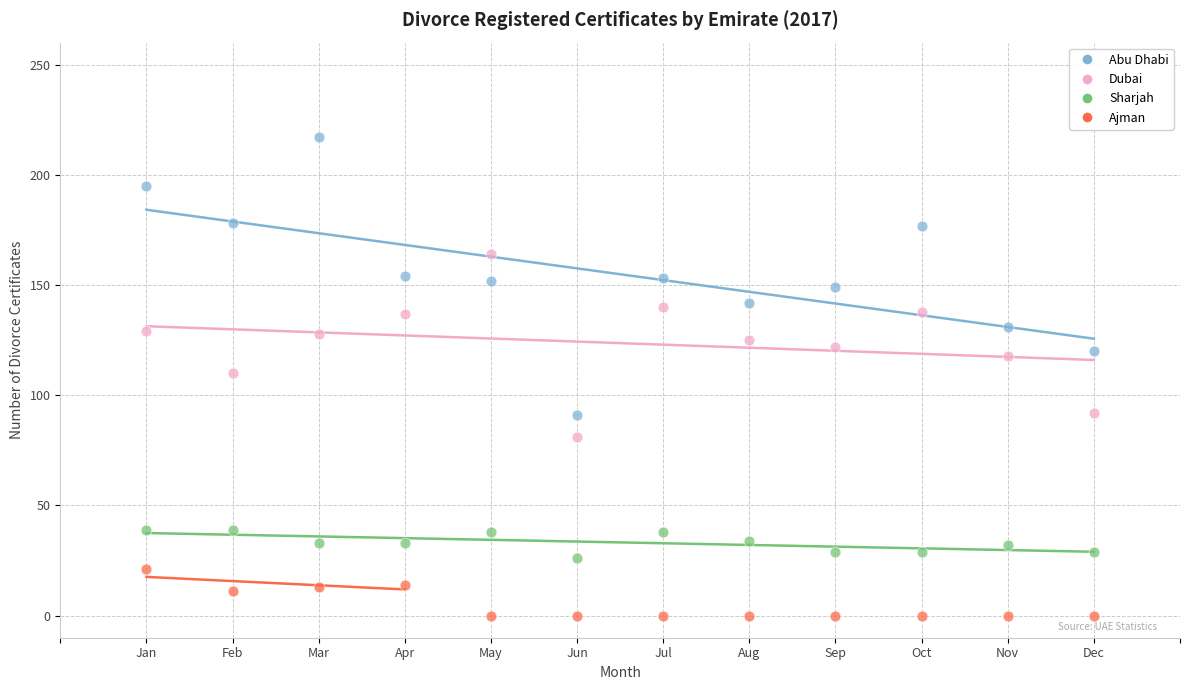

Which series contains the highest Y value?

Abu Dhabi